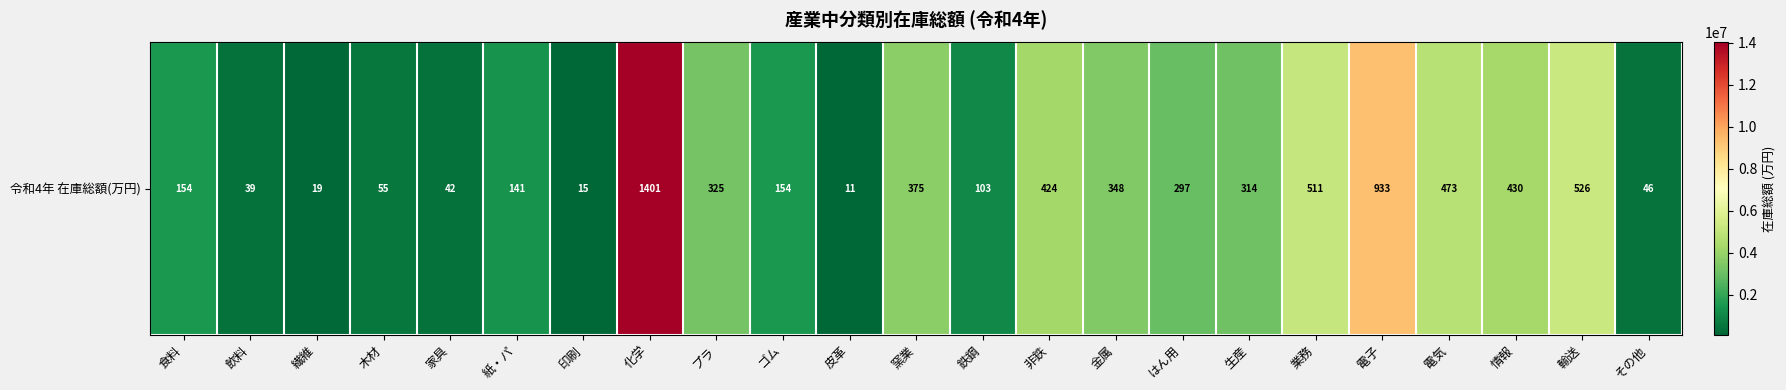

The value at 家具 is 239693. True or false?

False